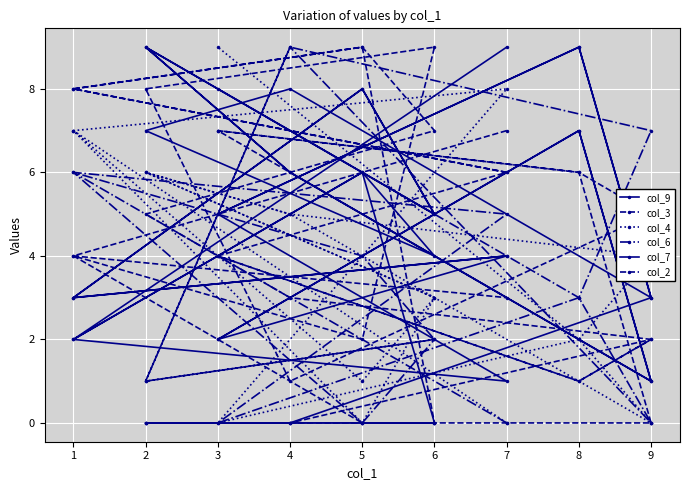

Is it true that col_4 equals 0 at 7?

True